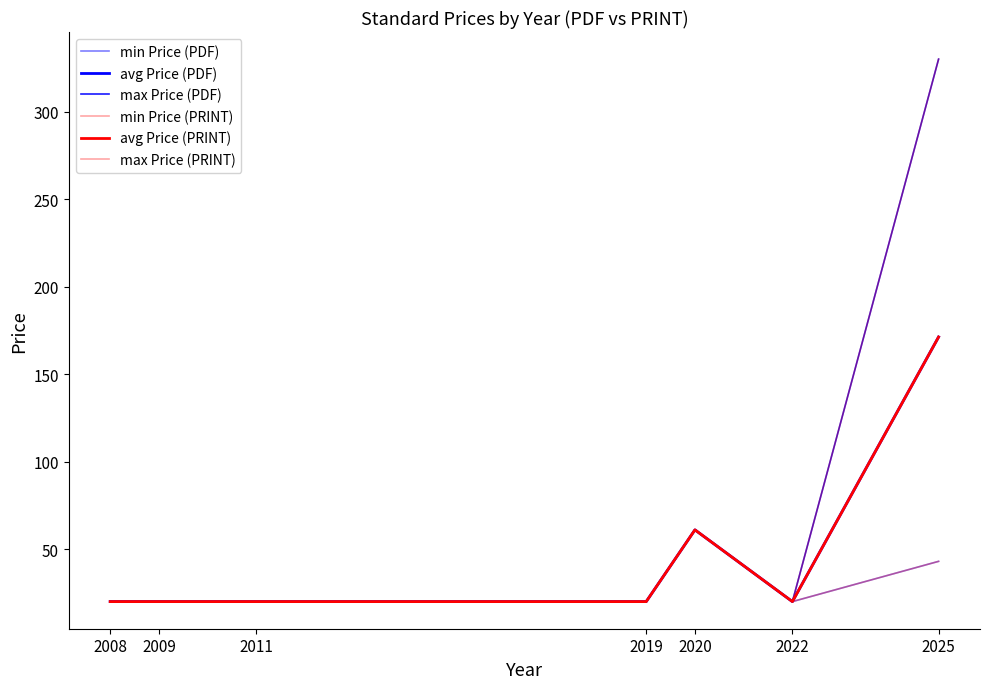

Does the chart display data point markers on the line(s)?

No